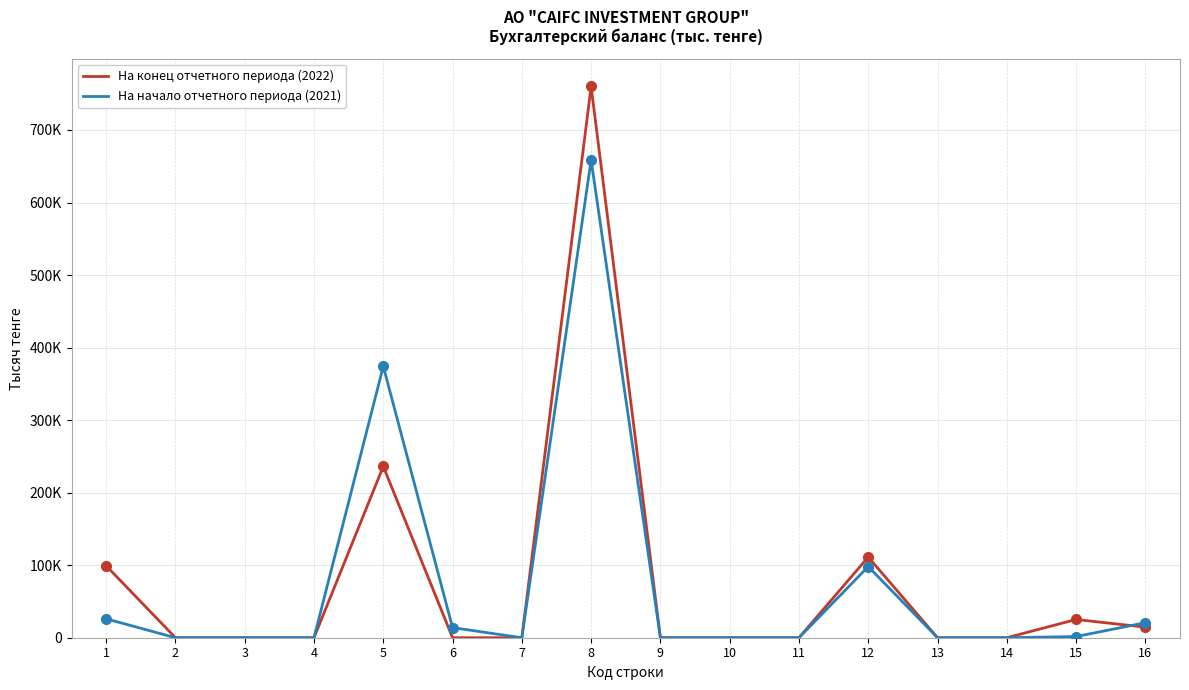

In На конец отчетного периода (2022), how many points are higher than both neighbors (excluding endpoints)?

4